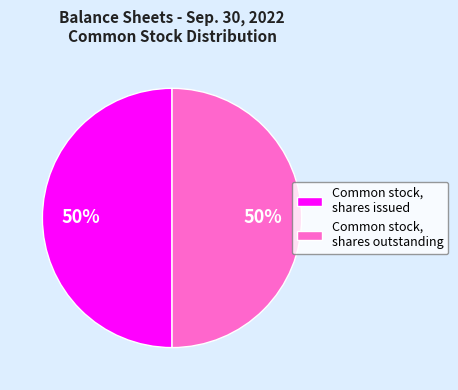

Combined, do Common stock, shares issued and Common stock, shares outstanding account for over 50%?

Yes